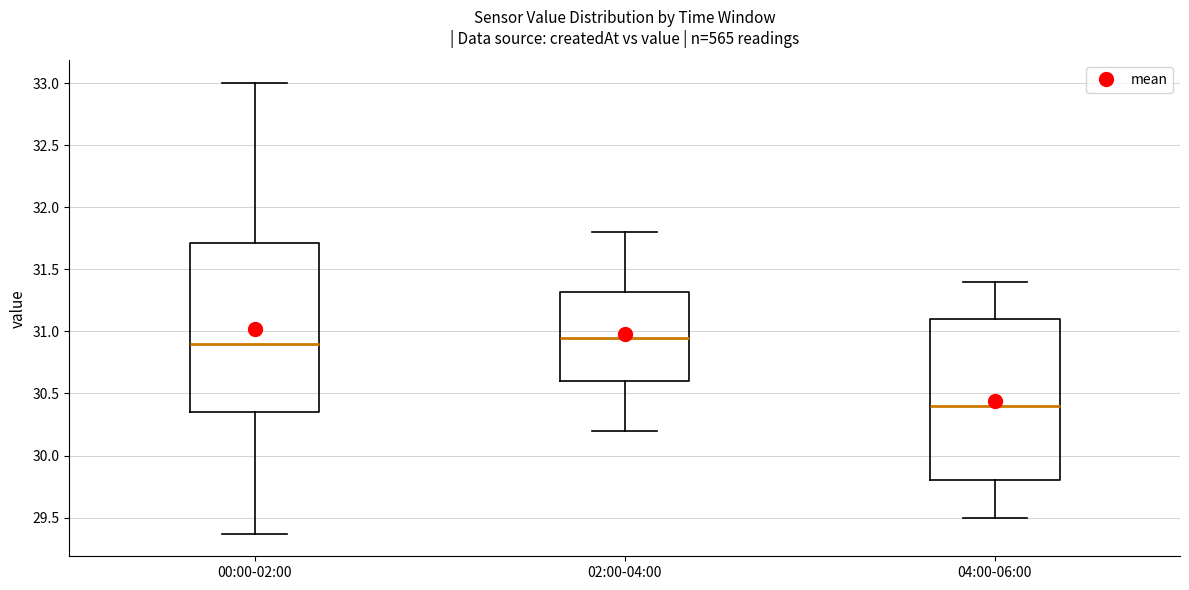

Reading left to right, read every box against the y-axis: the position of its median line, the range the box covers, and the ends of its whiskers. The values are not printed on the chart, so give them approximately, as read against the axis.

00:00-02:00: median 30.90, box 30.35 to 31.70, whiskers 29.35 to 33.00
02:00-04:00: median 30.95, box 30.60 to 31.30, whiskers 30.20 to 31.80
04:00-06:00: median 30.40, box 29.80 to 31.10, whiskers 29.50 to 31.40